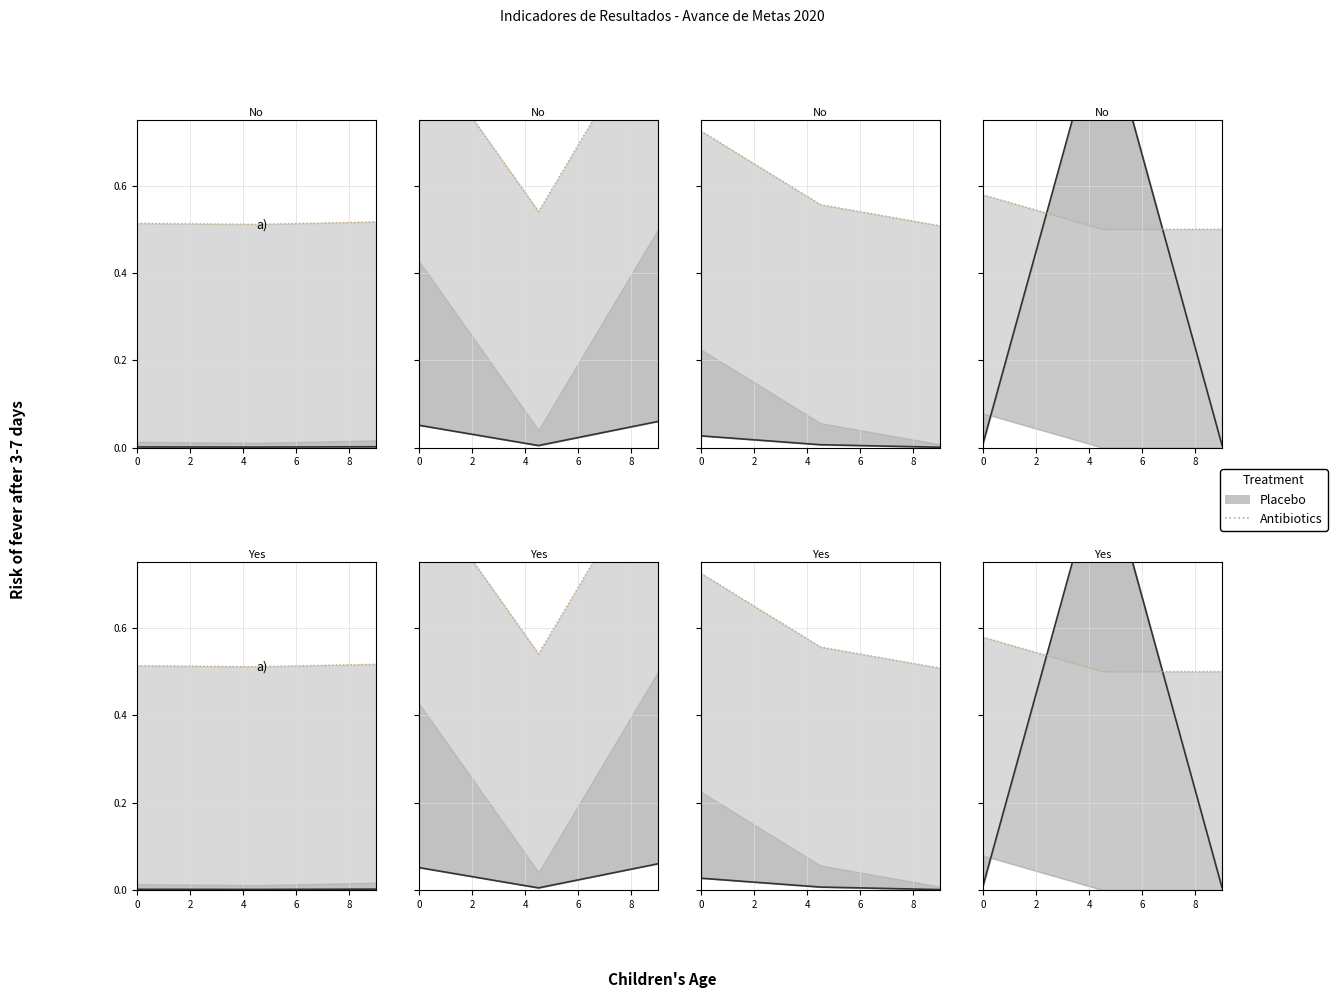

The Placebo series shows 0.0 at 0. True or false?

True